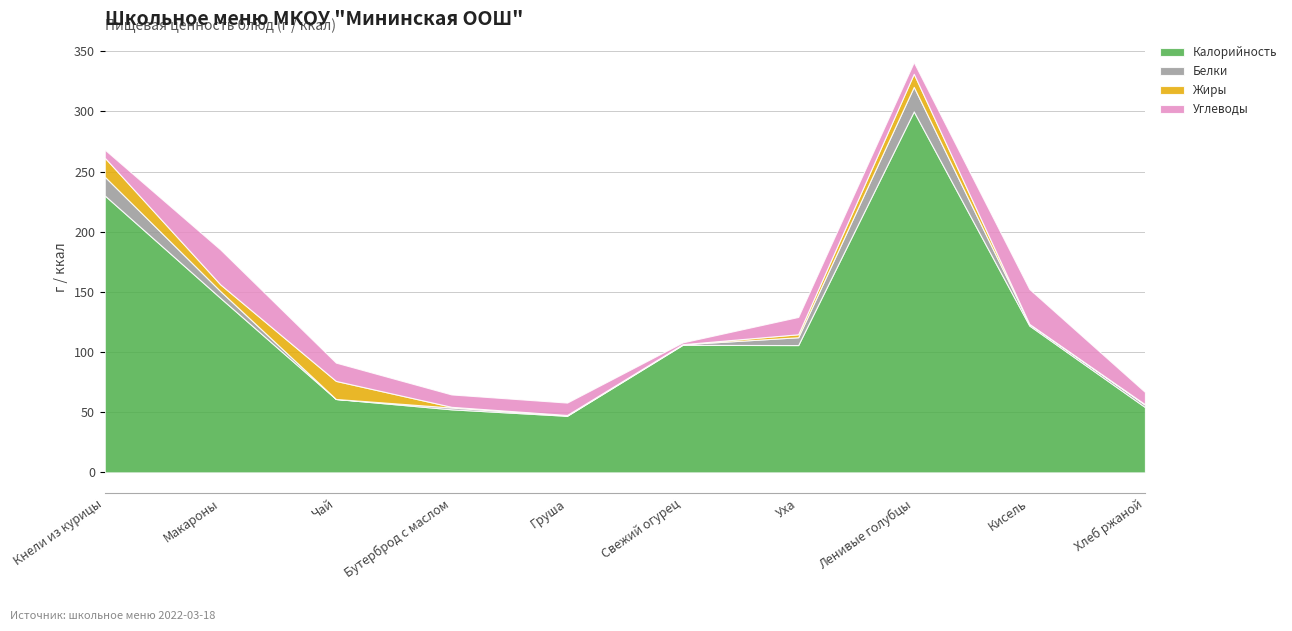

What is the sum of all Углеводы values?

136.2